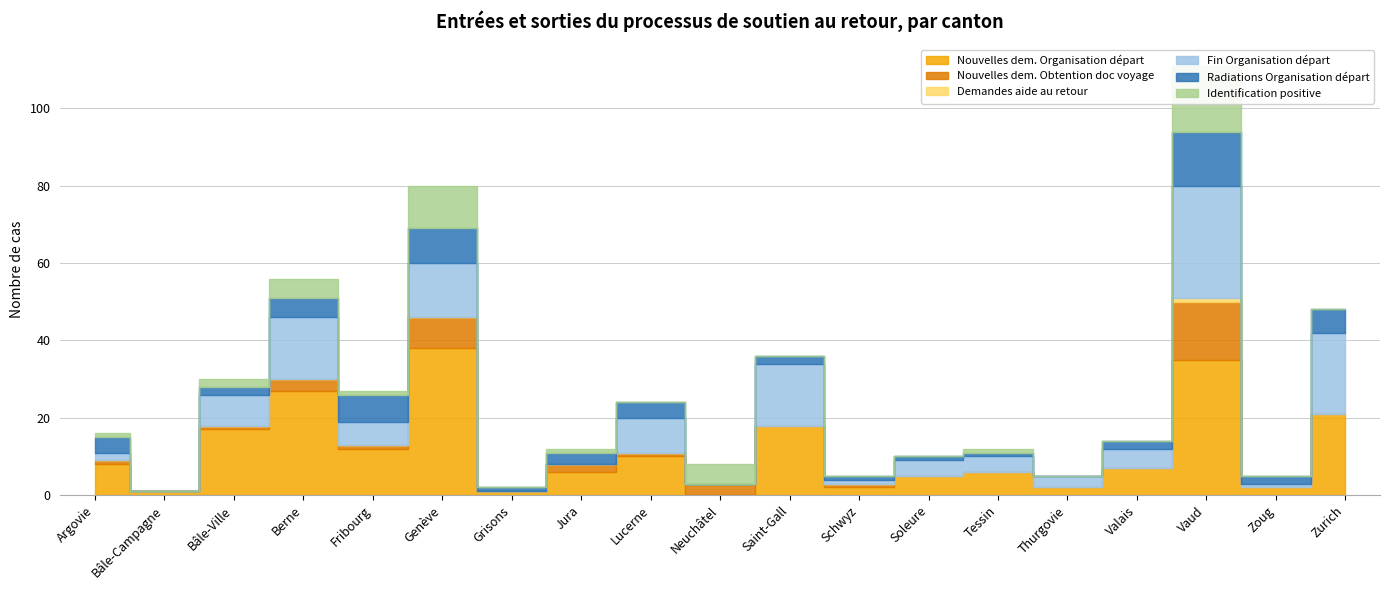

True or false: Demandes aide au retour and Nouvelles dem. Obtention doc voyage cross at least once.

False